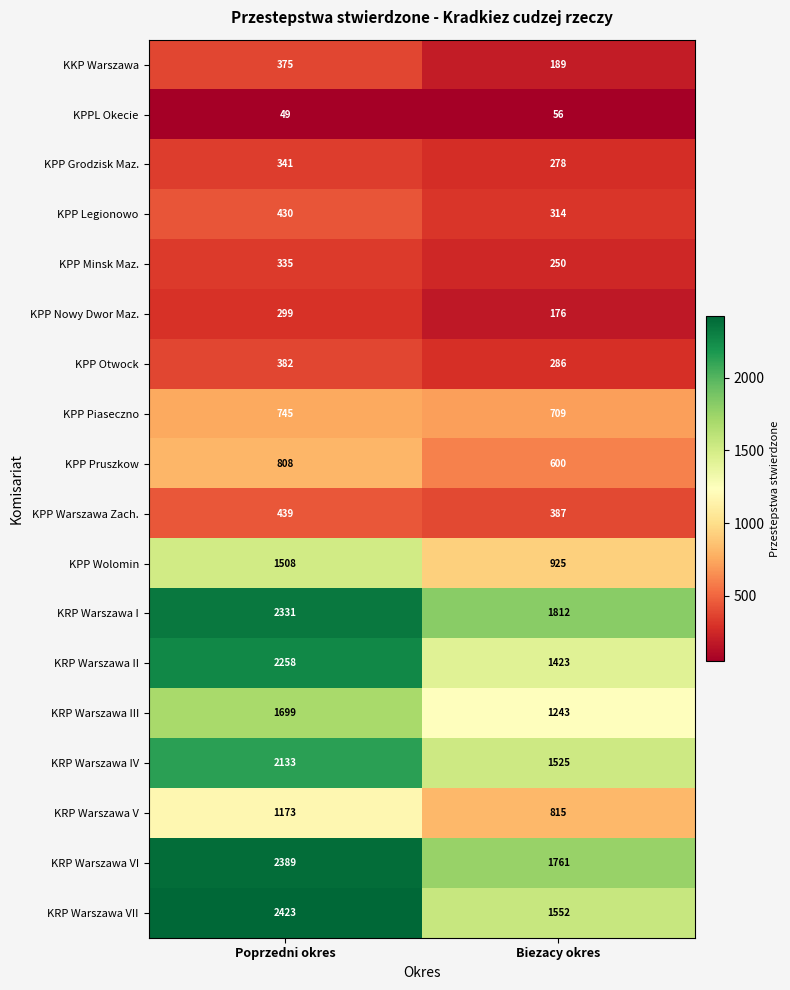

What is the difference between the maximum and minimum values in the KPP Piaseczno series?

36